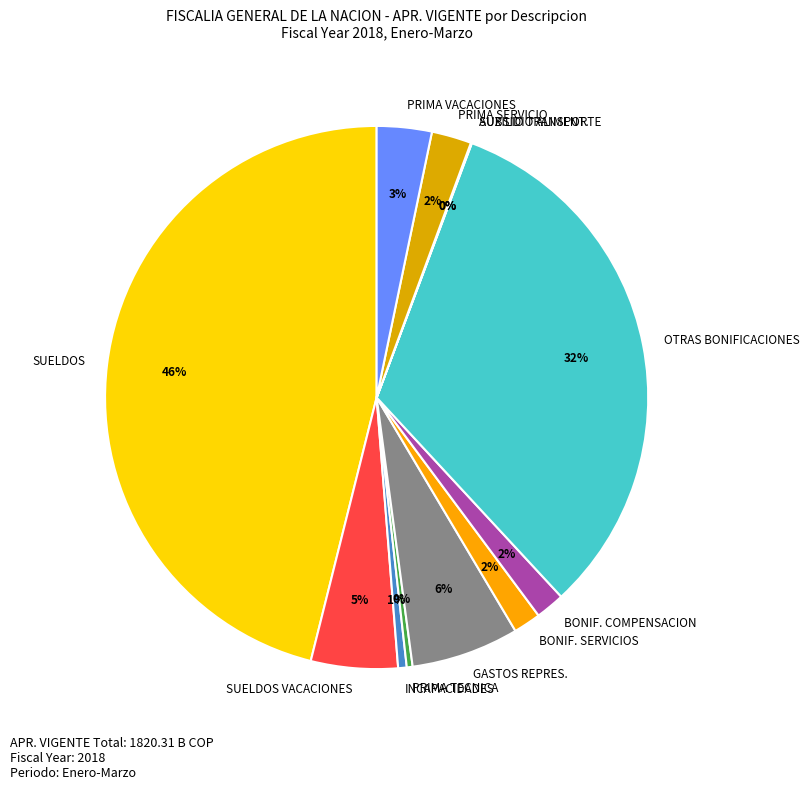

What is the largest slice in the pie chart?

SUELDOS